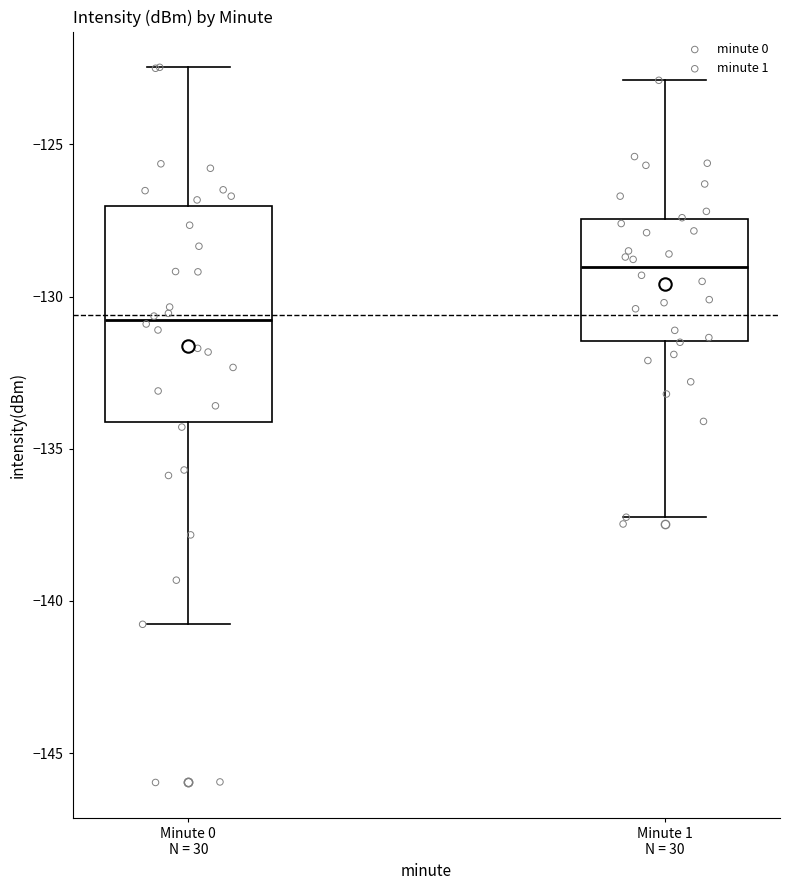

Which box is the tallest, from its lower edge to its upper edge?

Minute 0 N = 30